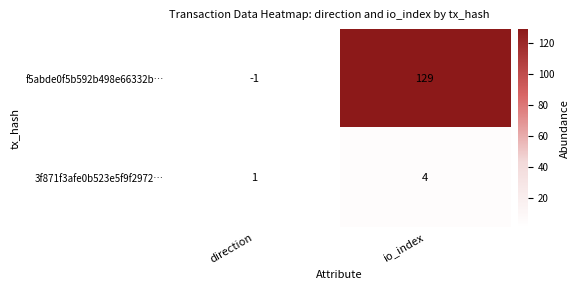

What value does the f5abde0f5b592b498e66332b… series have at io_index, to the nearest 50?

150